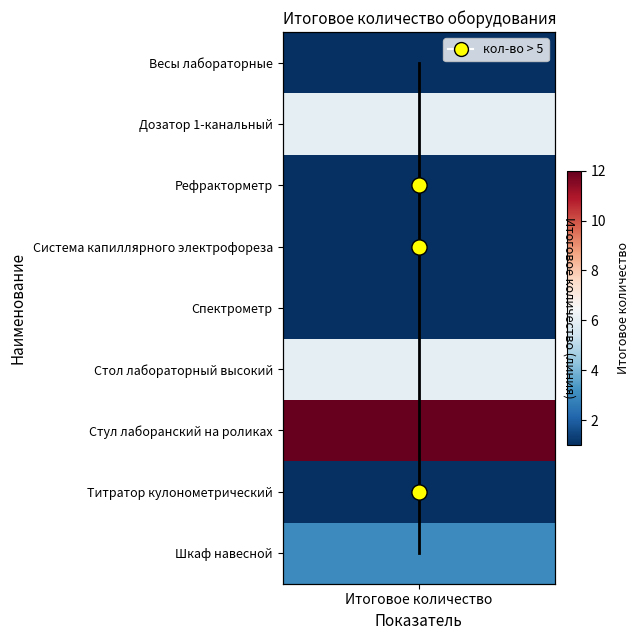

Which has a higher value, Итоговое количество or Итоговое количество?

Итоговое количество